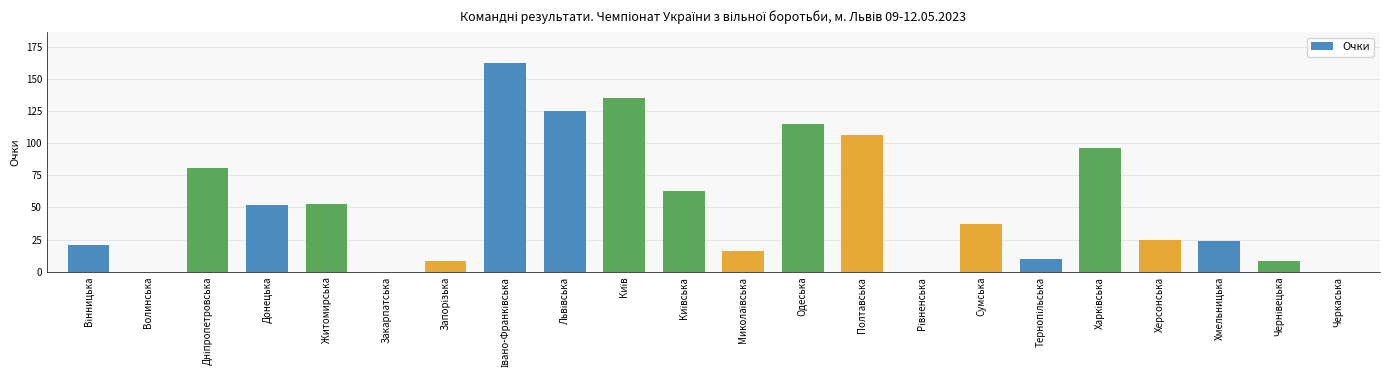

How many data points does each series have?

22